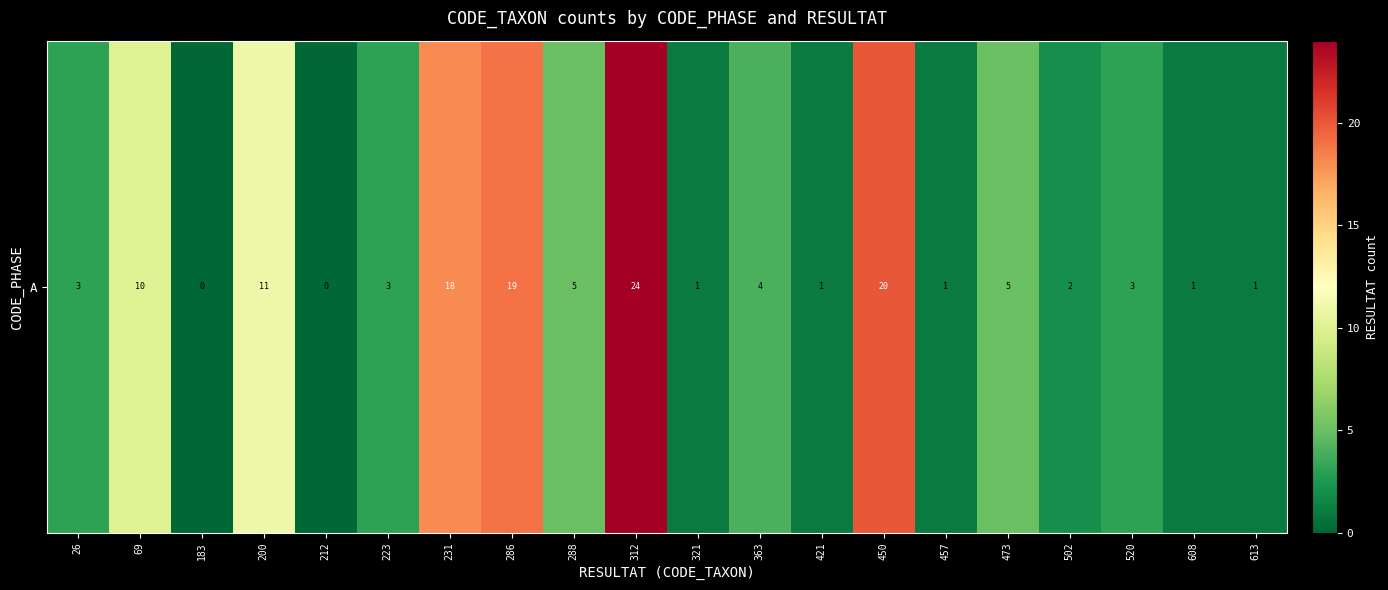

List the labels in order of value, largest first.

312, 450, 286, 231, 200, 69, 288, 473, 363, 26, 223, 520, 502, 321, 421, 457, 608, 613, 183, 212